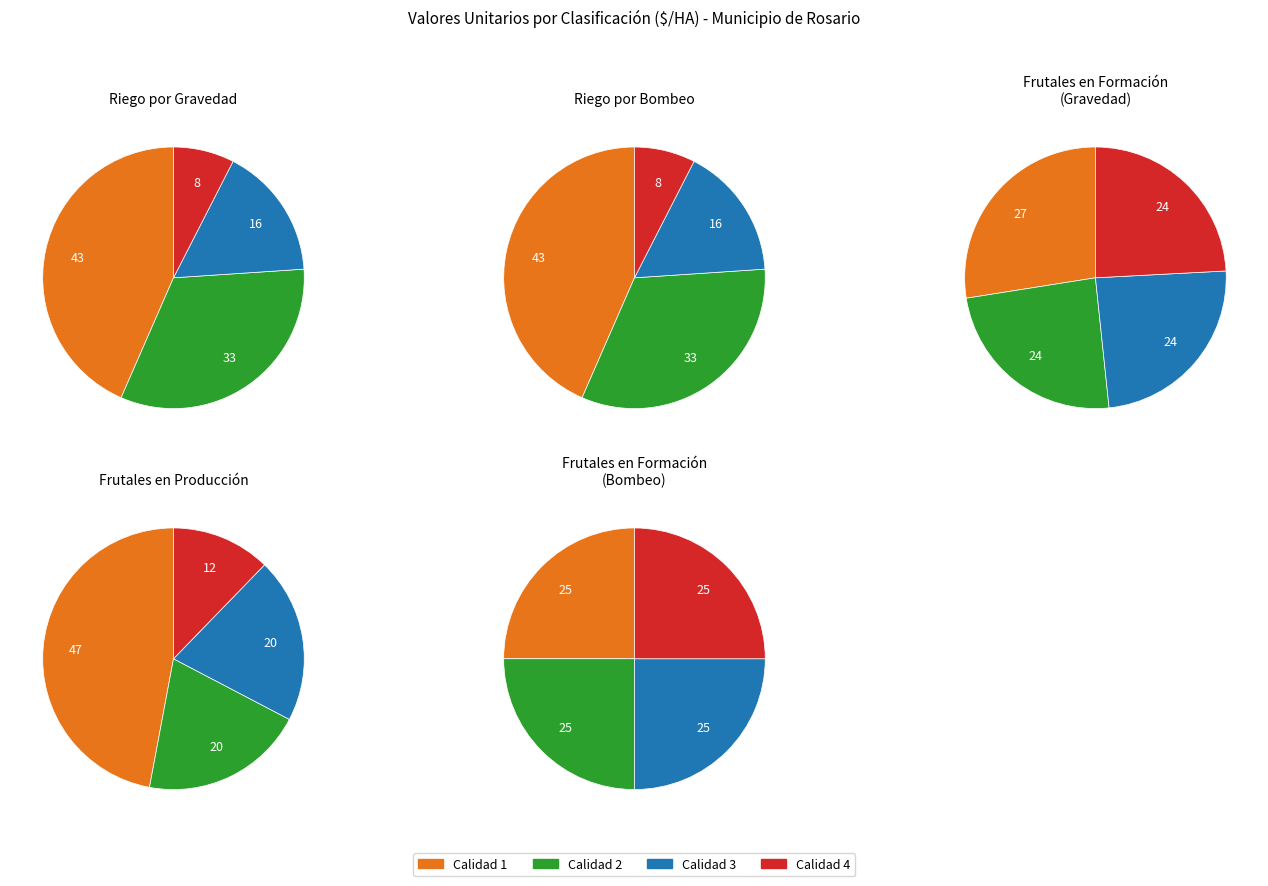

Which series has the widest spread of values?

Frutales en Producción